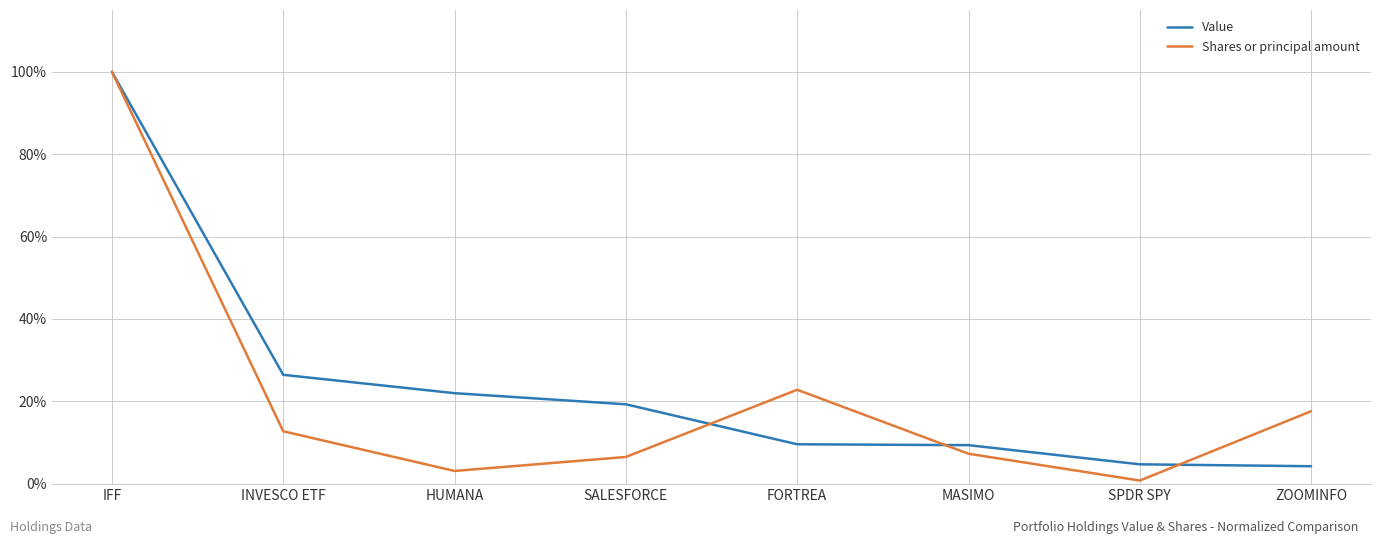

What position from the right is FORTREA?

4